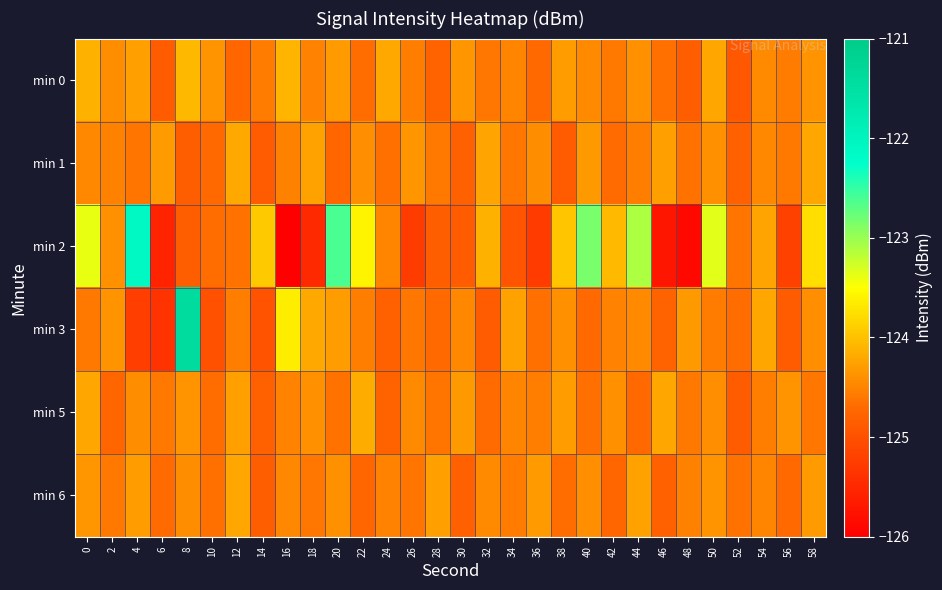

At how many categories does at least one series exceed -122?

1